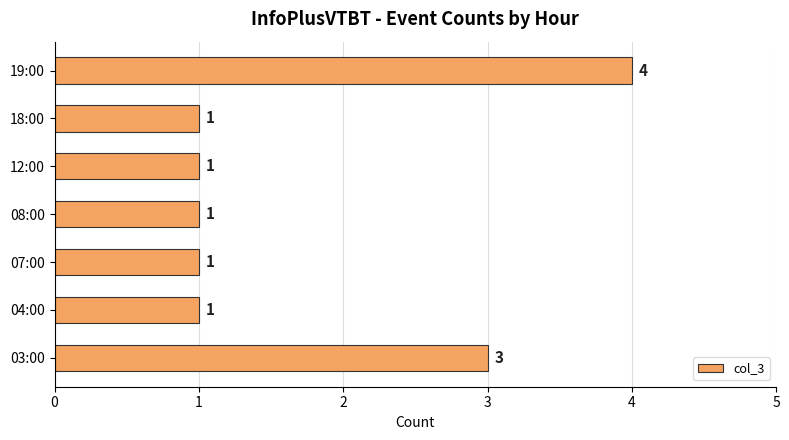

Are the bars grouped side by side (vs. stacked)?

No